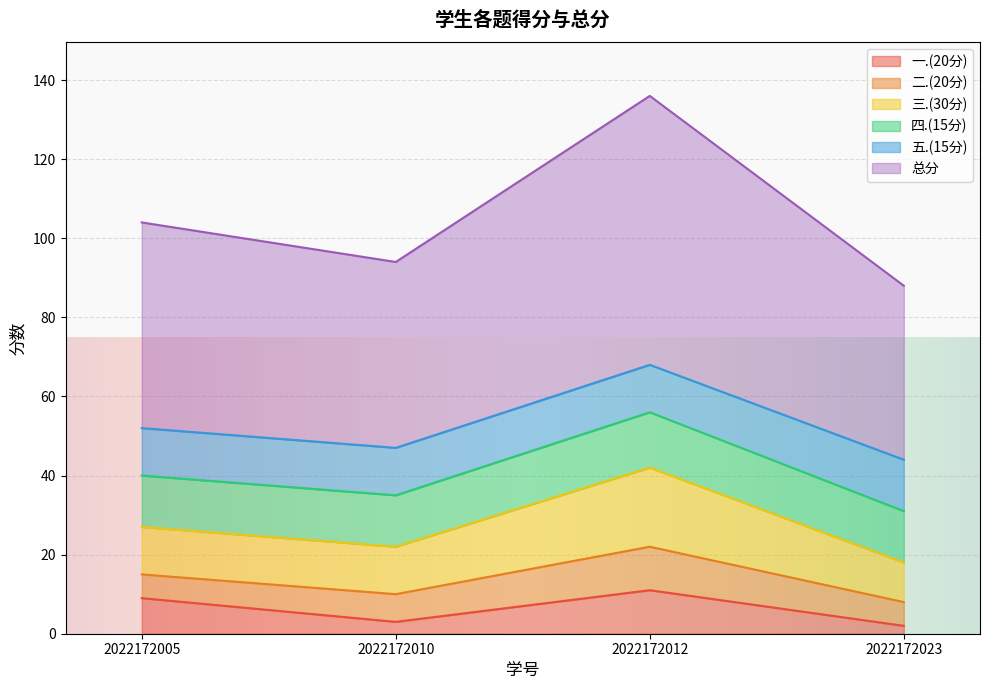

At which category is the sum across all series the highest?

2022172012